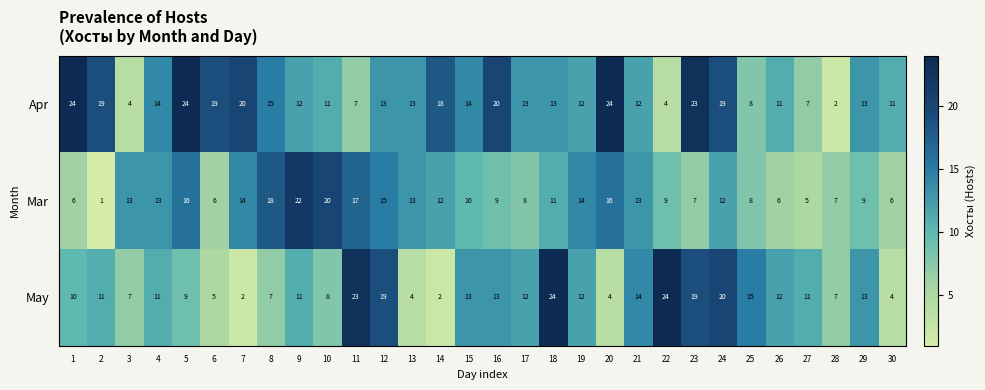

At 26, list the series in order from smallest to largest.

Mar, Apr, May